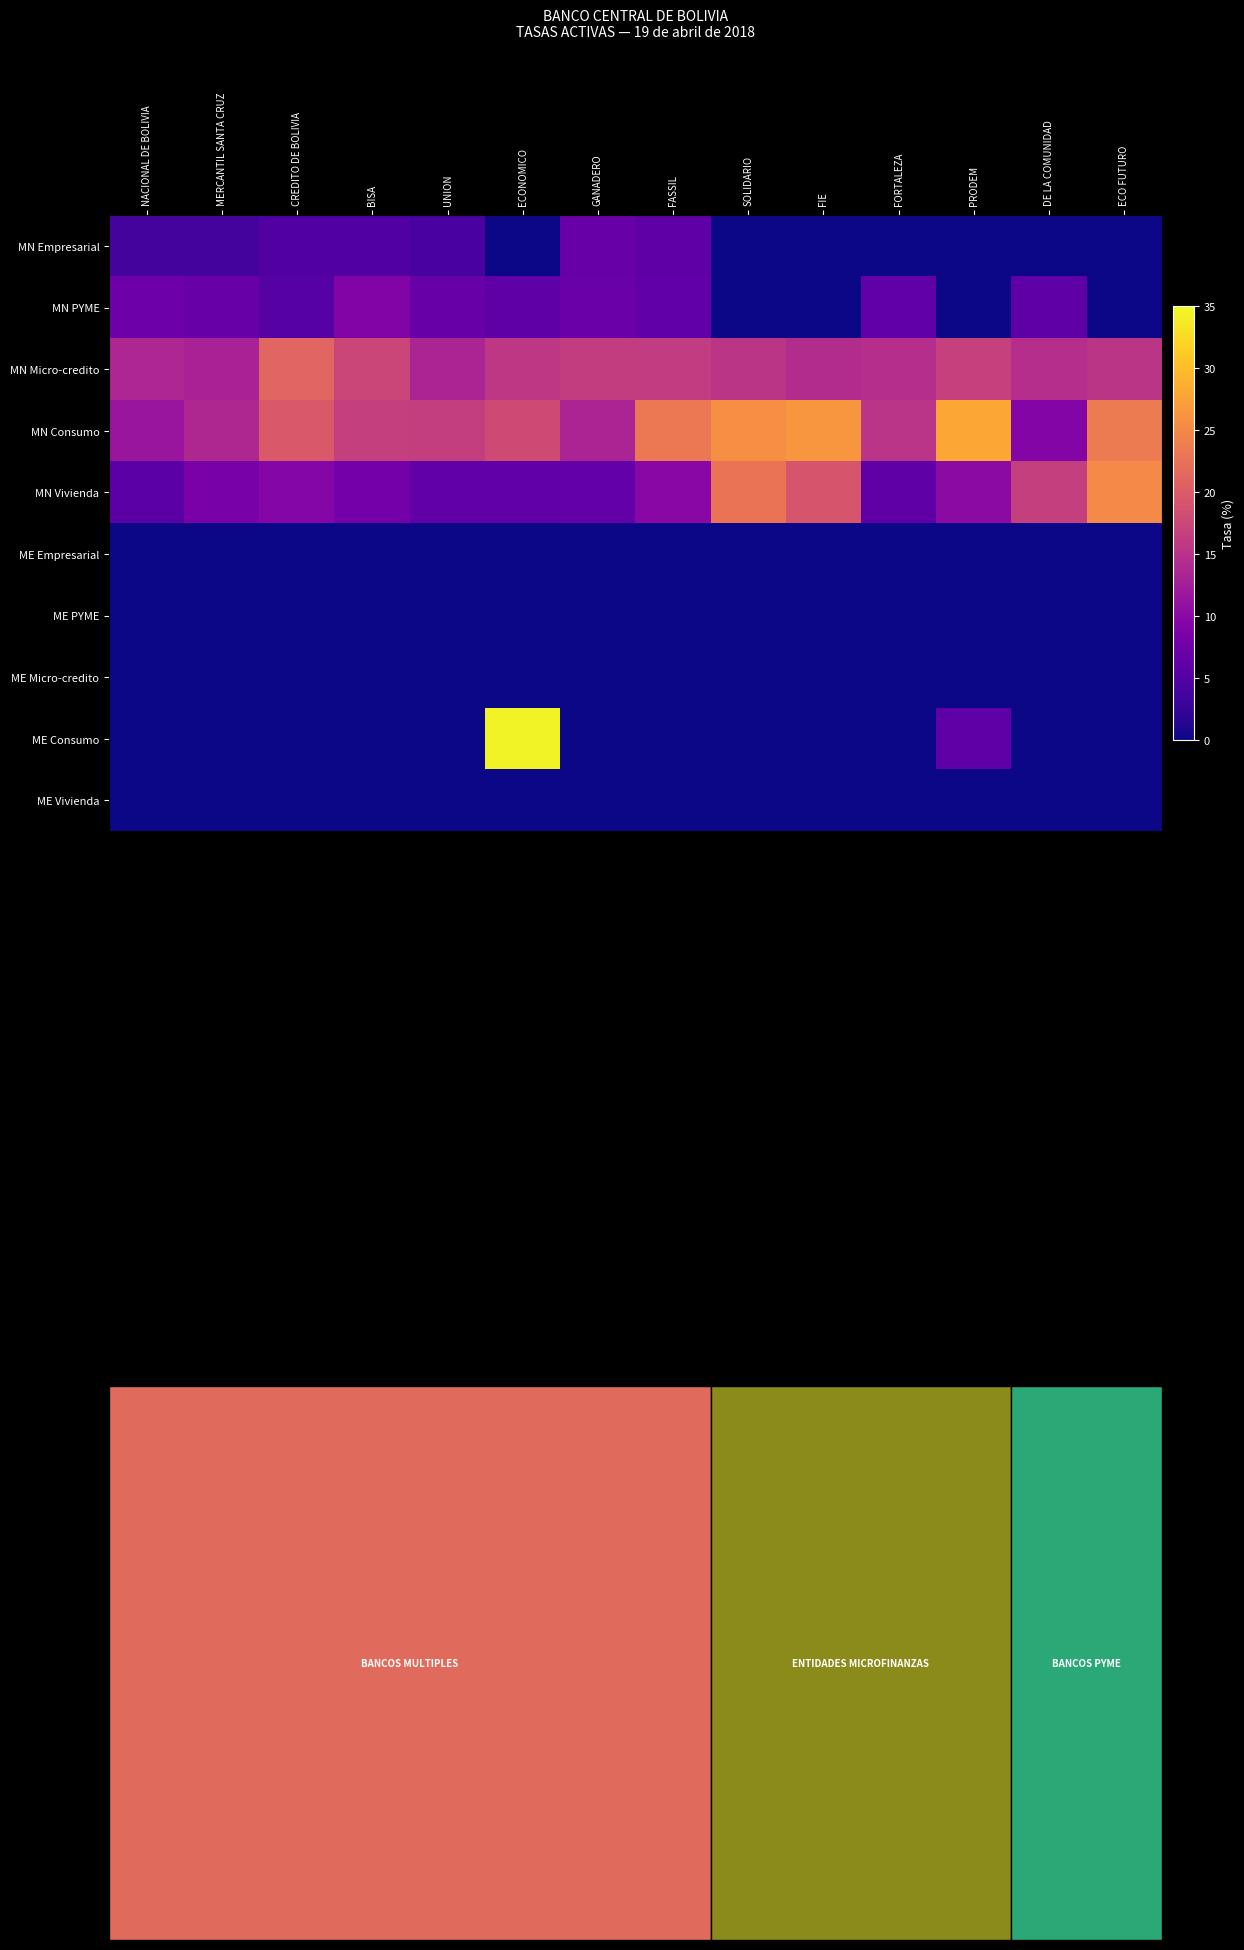

Between DE LA COMUNIDAD and ECO FUTURO, which series saw the biggest shift?

MN Consumo